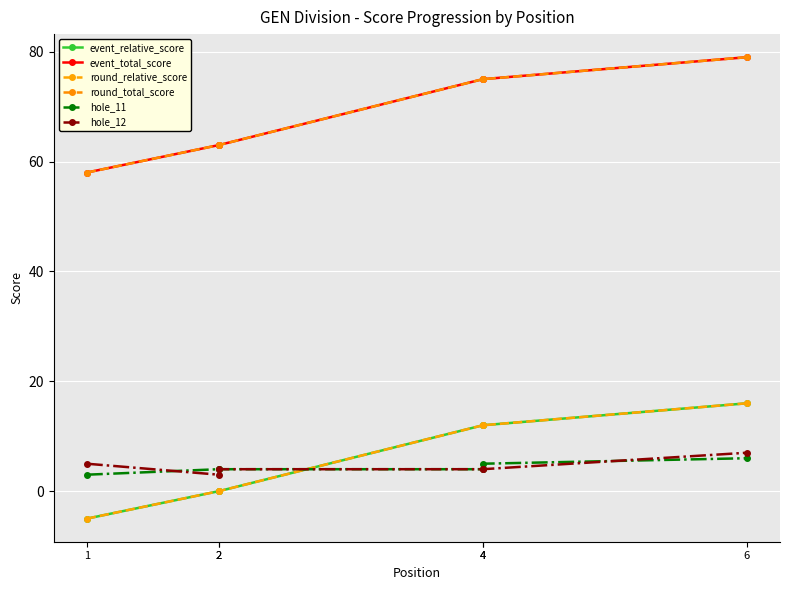

At which category is the sum across all series the highest?

6